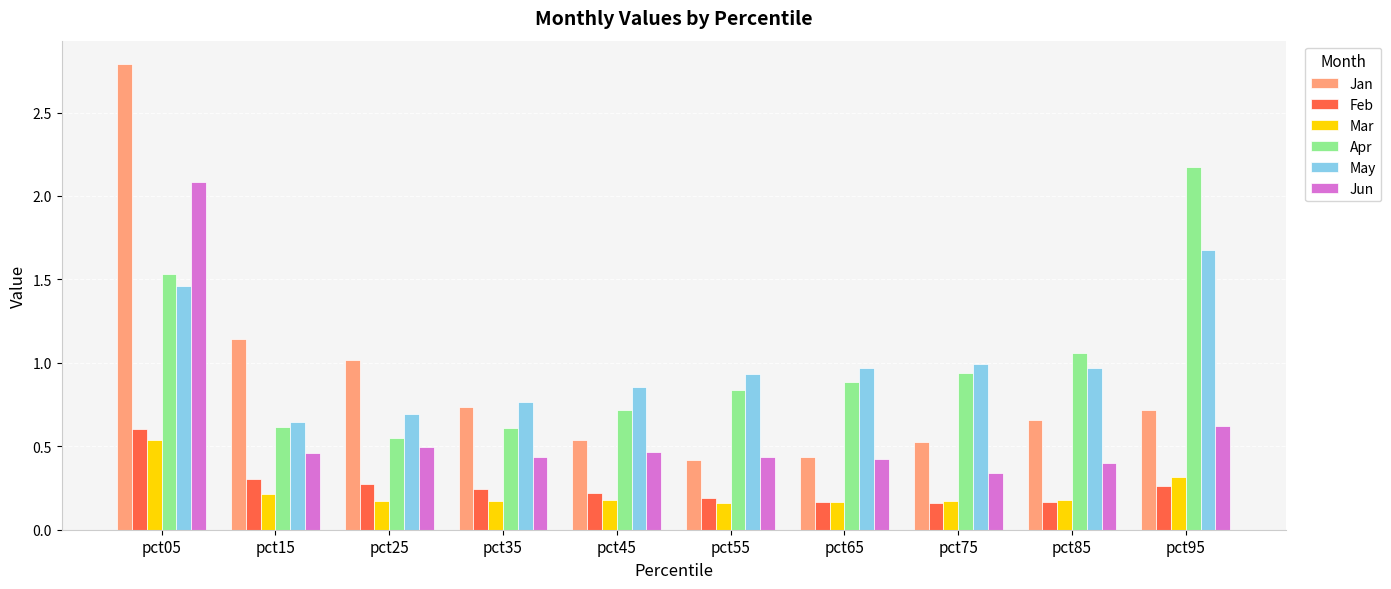

What is the sum of all Feb values?

2.6